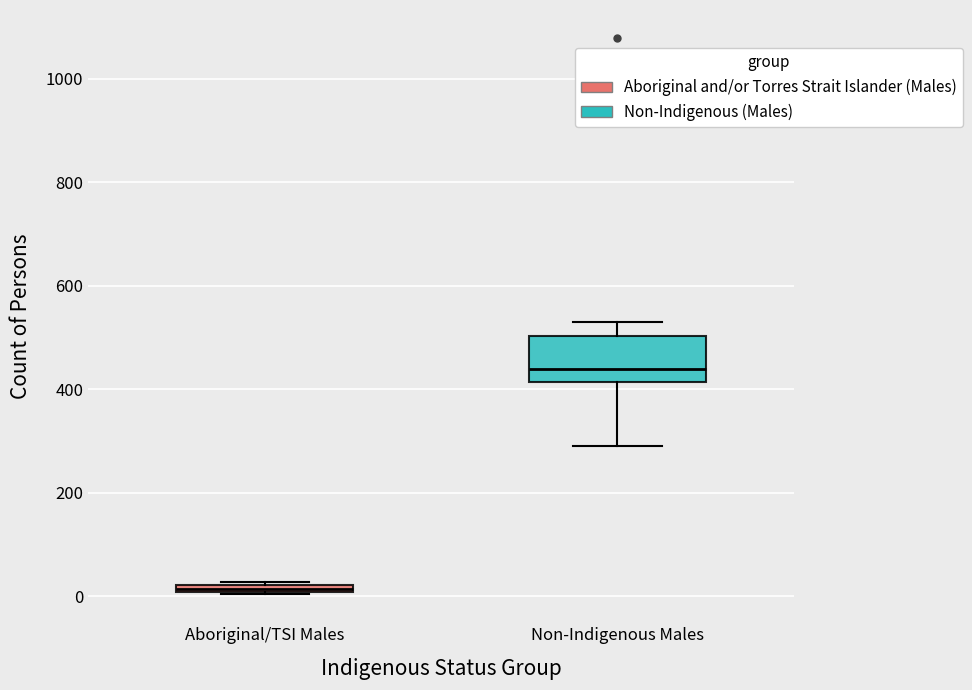

Which box is the tallest, from its lower edge to its upper edge?

Non-Indigenous Males